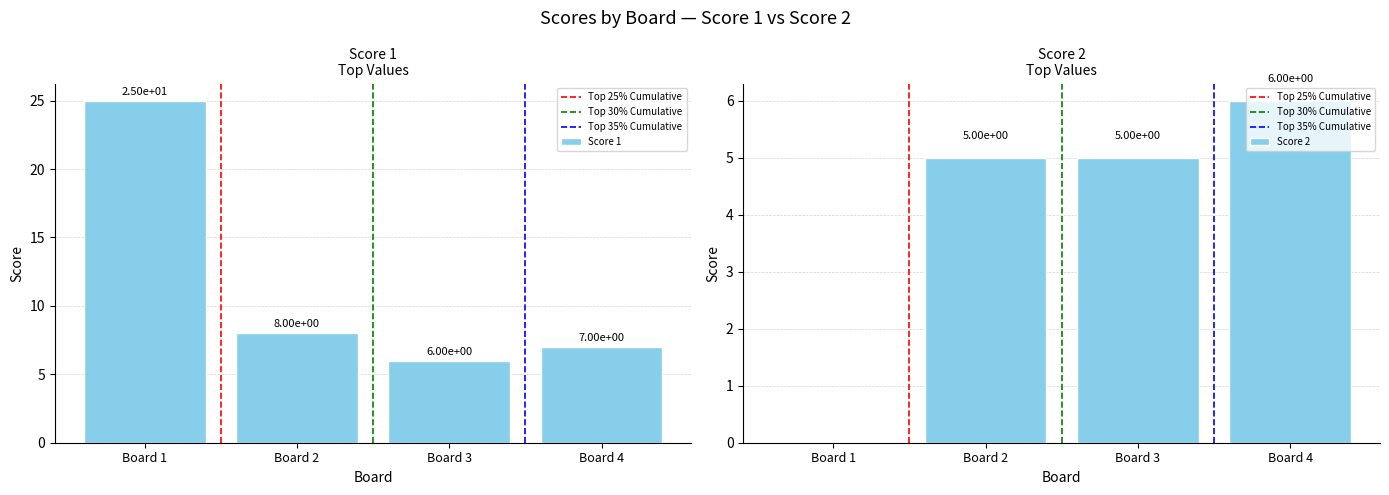

Which series has the largest total across all categories?

Score 1